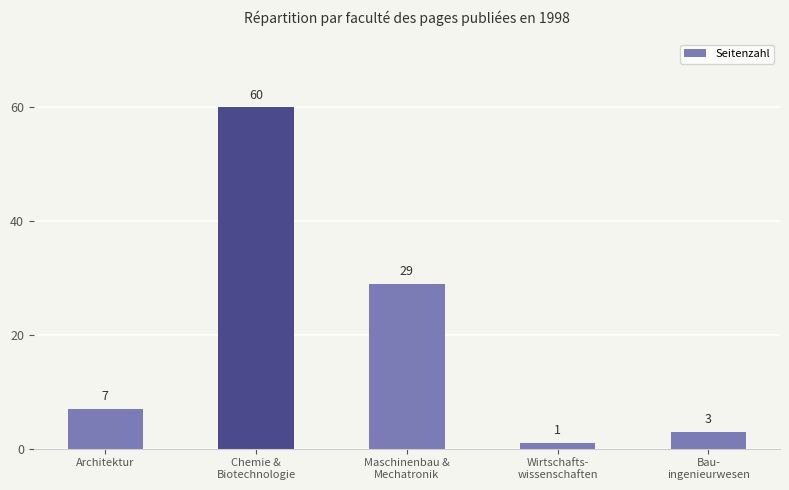

Where is the data nearest to the value 30?

Maschinenbau &
Mechatronik